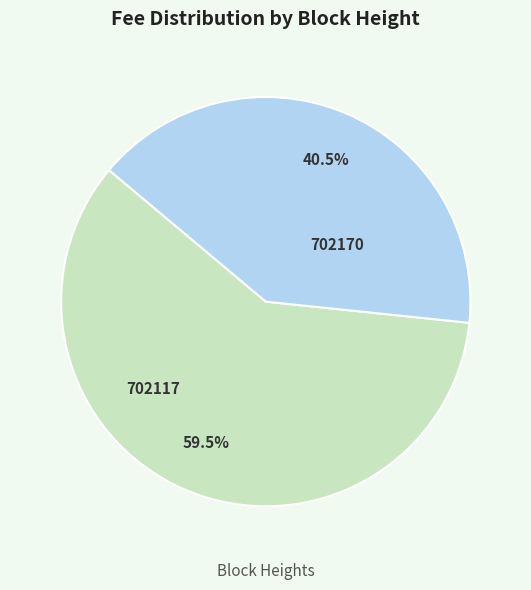

How many segments does this pie chart have?

2